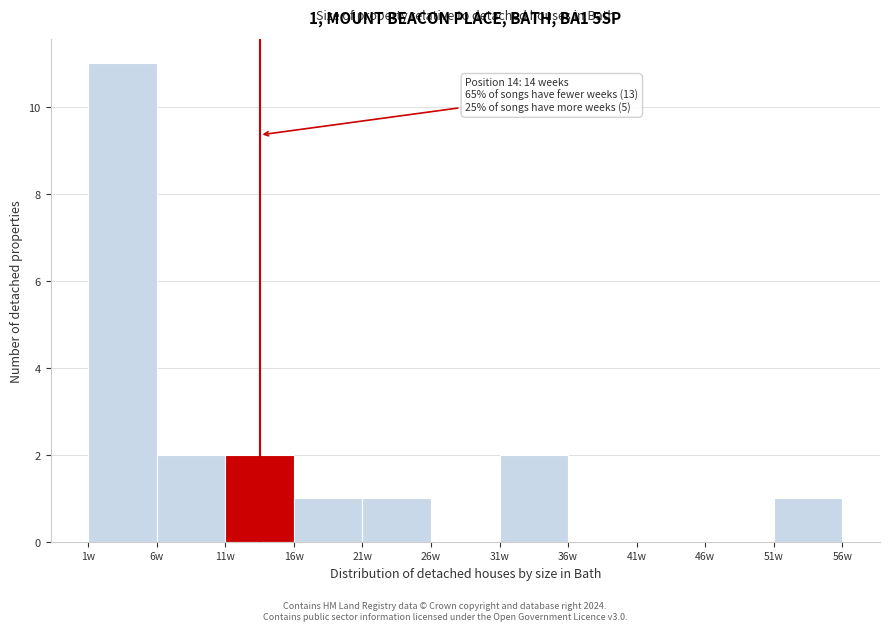

Which range on the x-axis has the tallest bar?

1 to 6